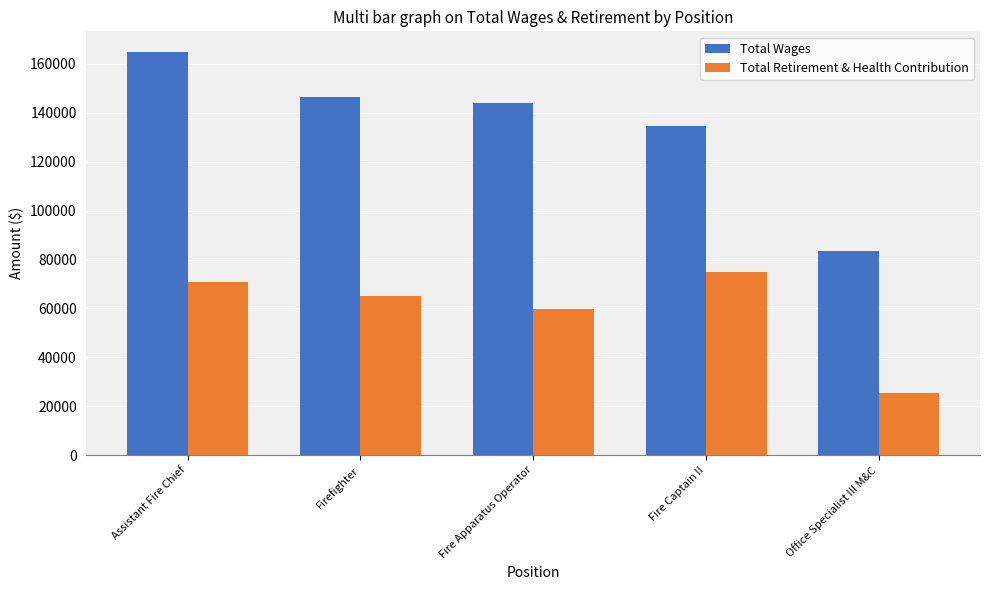

Rank the series by their average value, from highest to lowest.

Total Wages, Total Retirement & Health Contribution